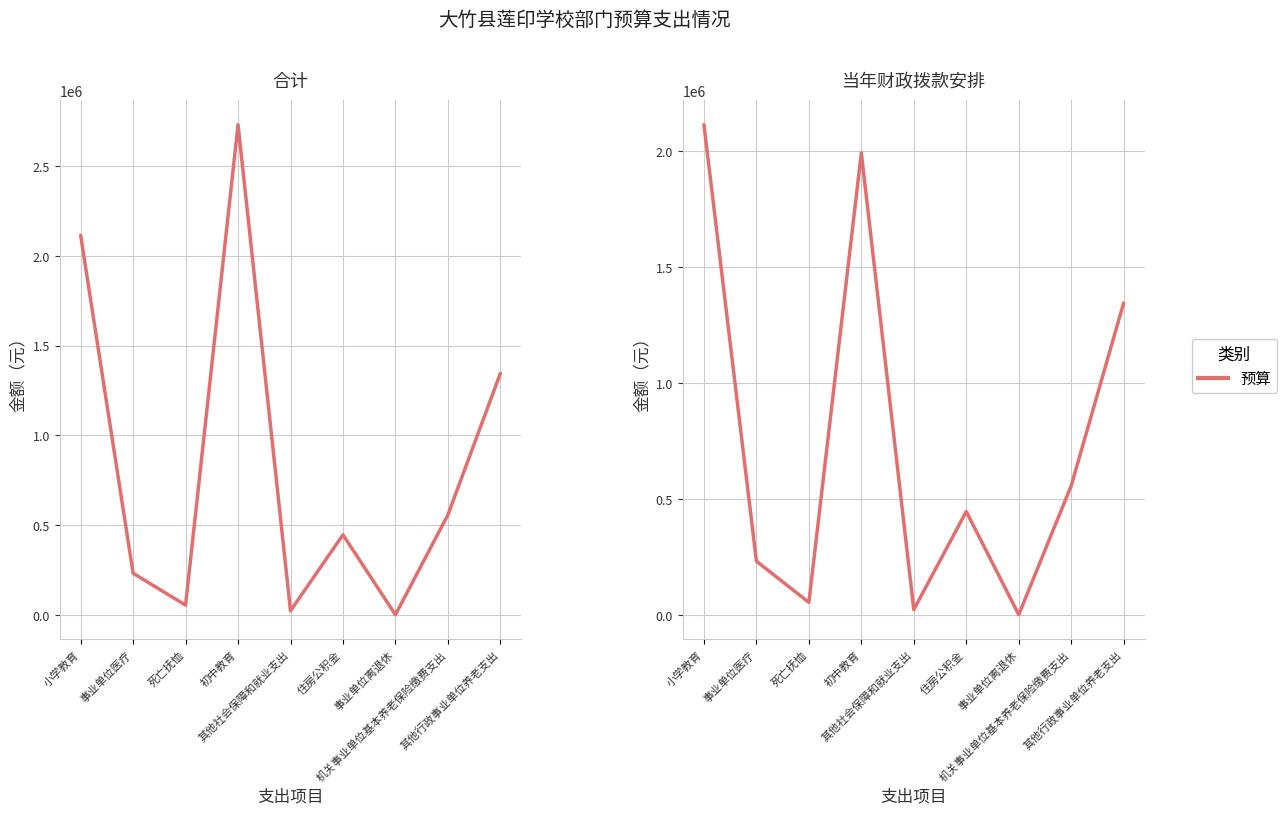

True or false: 当年财政拨款安排 has more than 0 points higher than both neighbors.

True